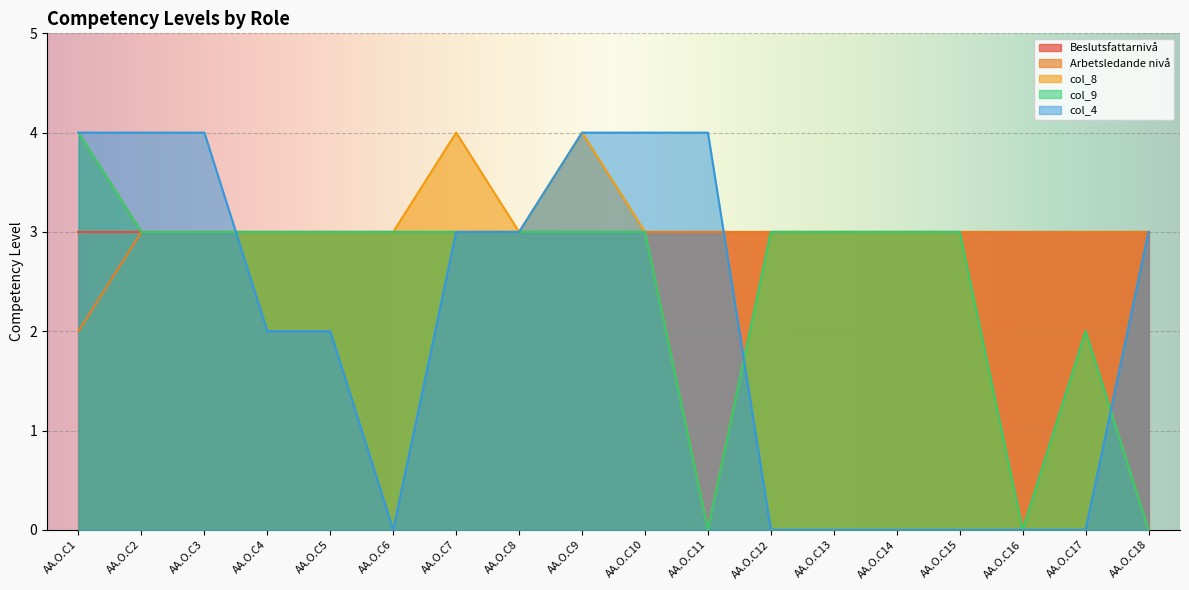

After their last crossing, which series has the higher values: Arbetsledande nivå or col_4?

Arbetsledande nivå